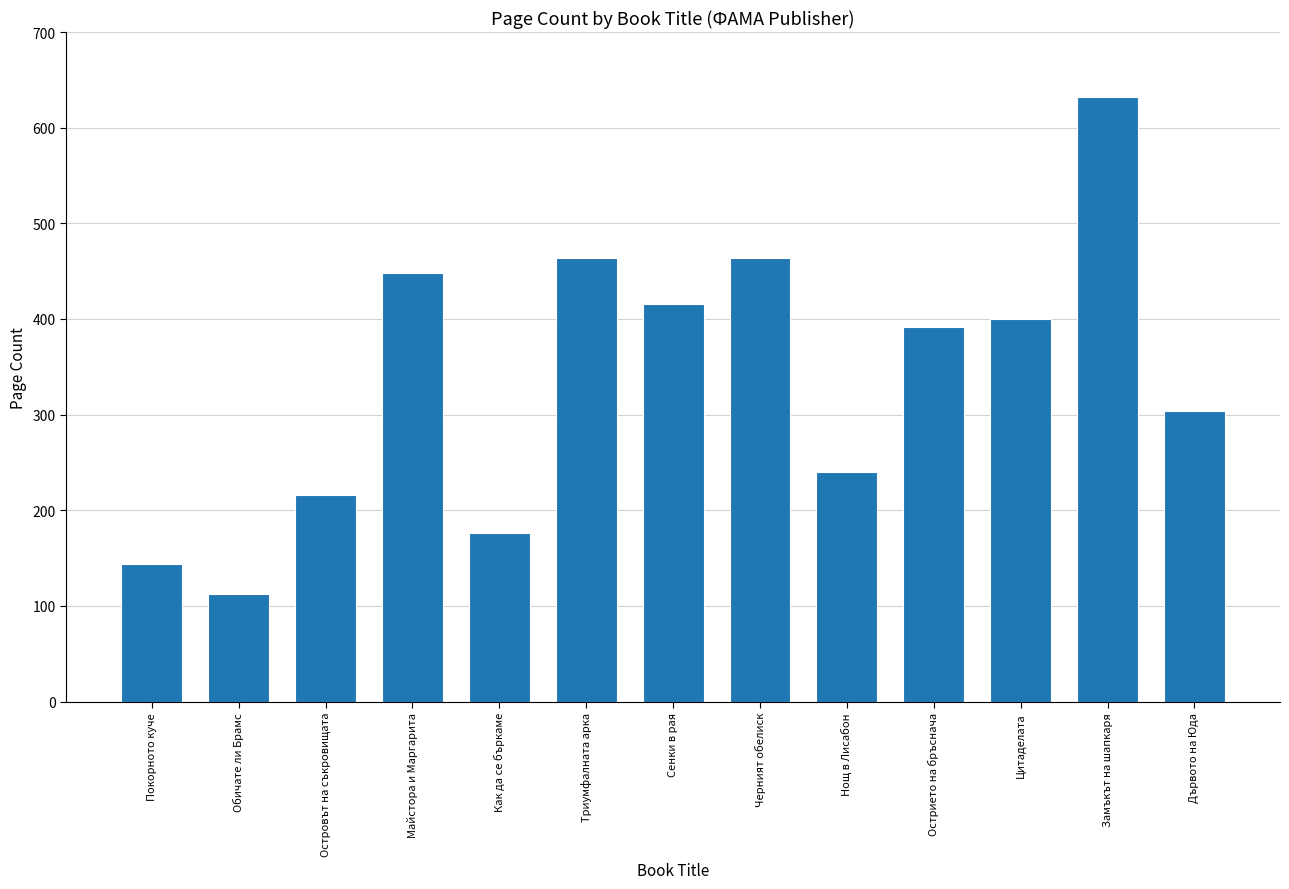

Count the number of categories in the chart.

13